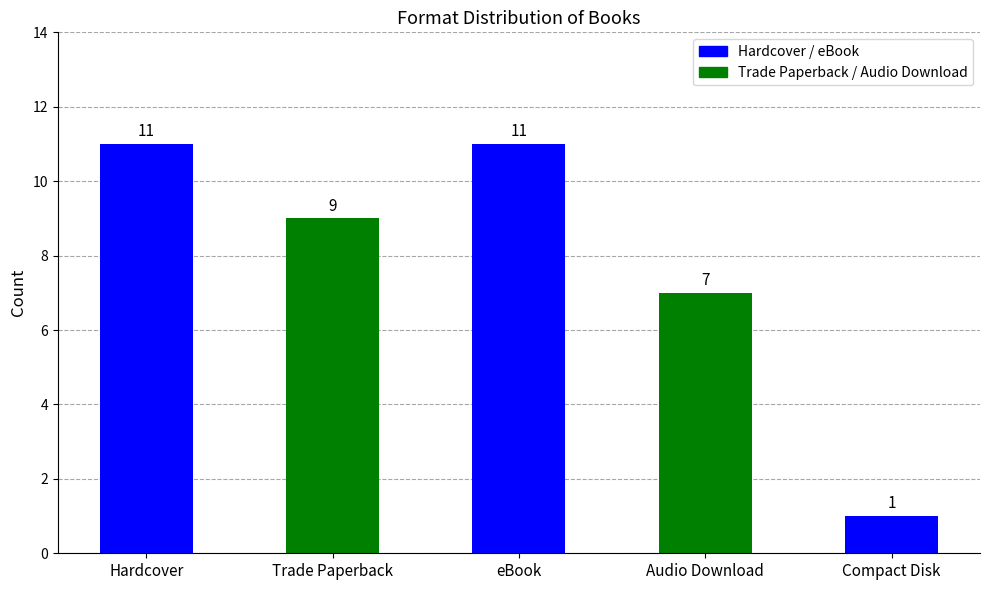

Which series has the widest spread of values?

Hardcover